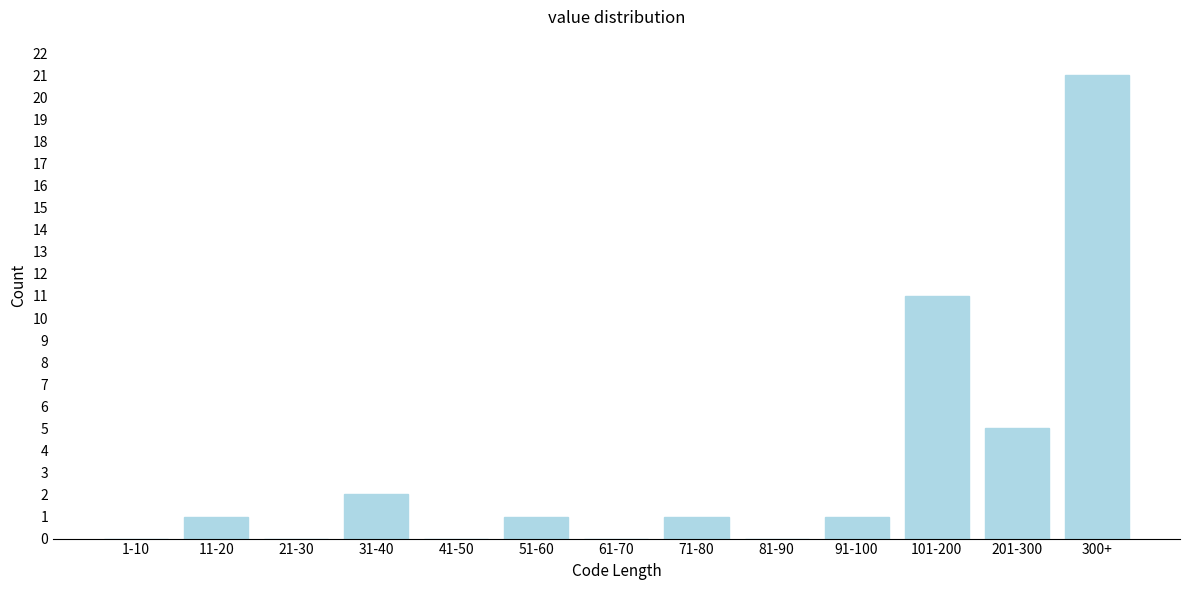

Reading left to right, what are all the values shown in this chart?

1-10=0	11-20=1	21-30=0	31-40=2	41-50=0	51-60=1	61-70=0	71-80=1	81-90=0	91-100=1	101-200=11	201-300=5	300+=21